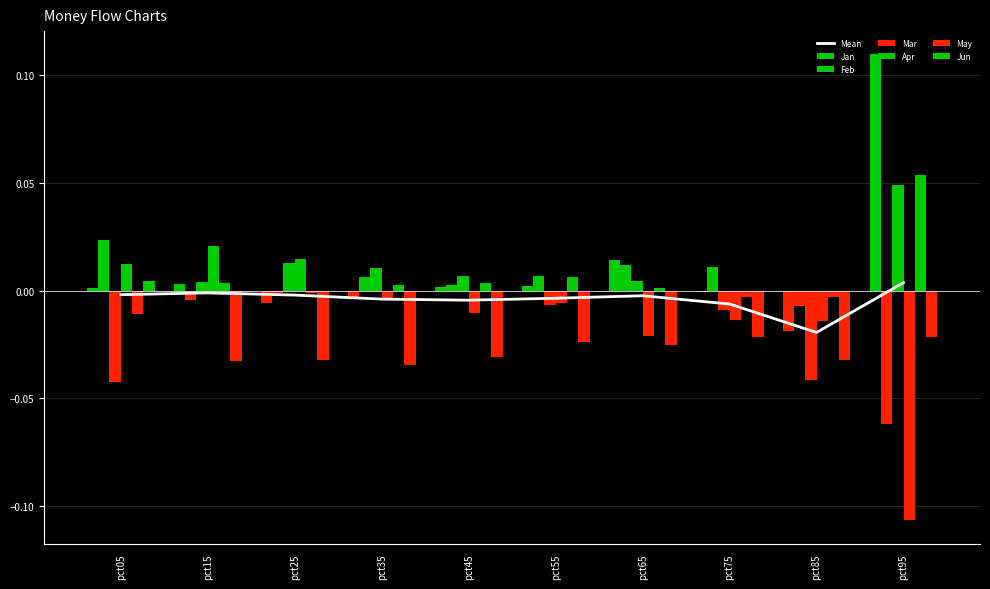

Are the bars horizontal?

No